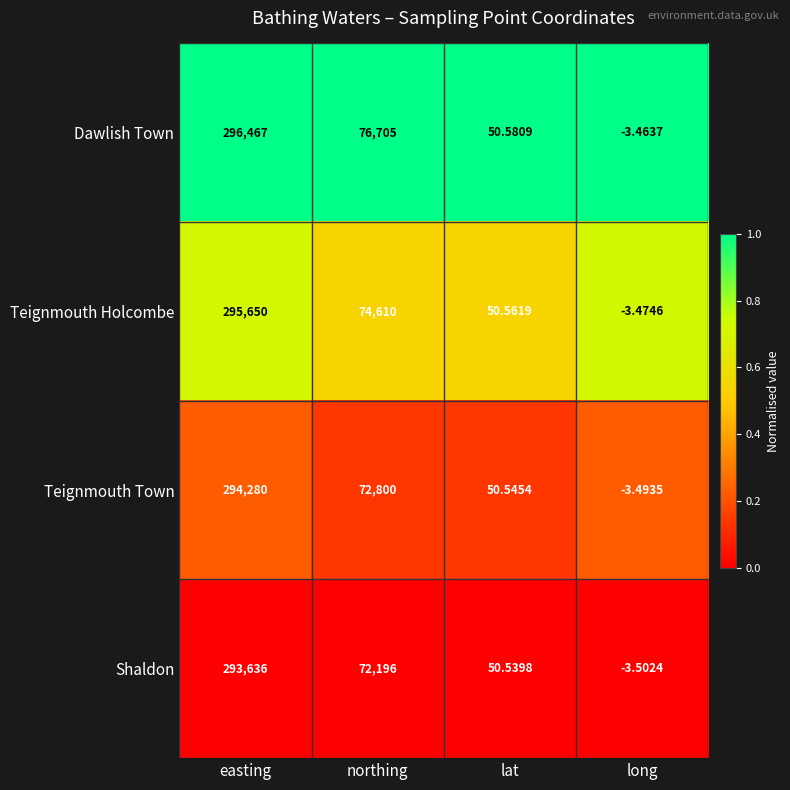

Which category has the highest value in the Dawlish Town series?

easting